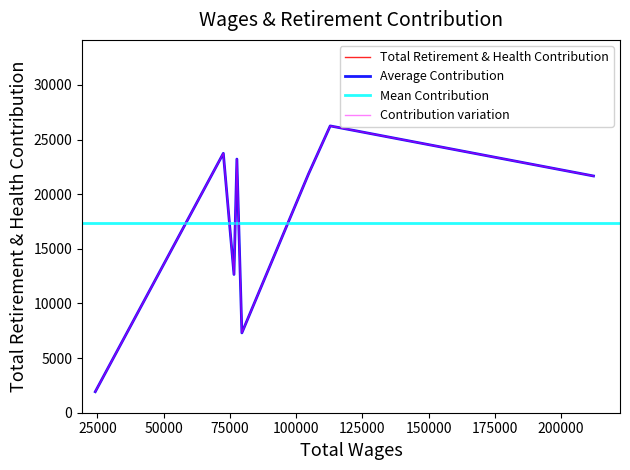

What is the greatest value displayed?

26246